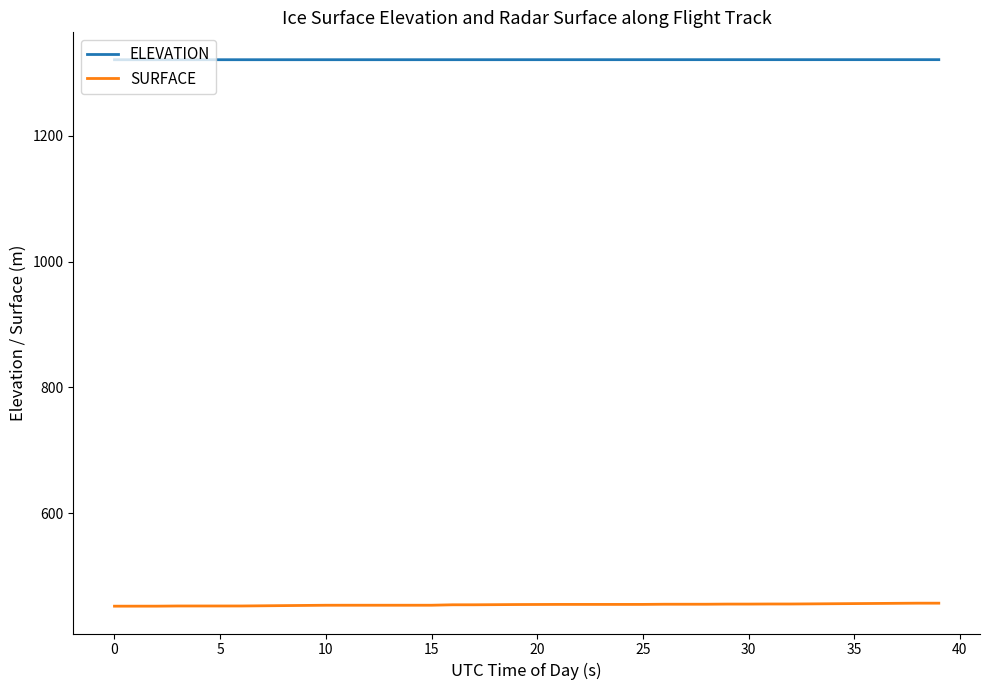

List the series in order of their peak value, highest first.

ELEVATION, SURFACE